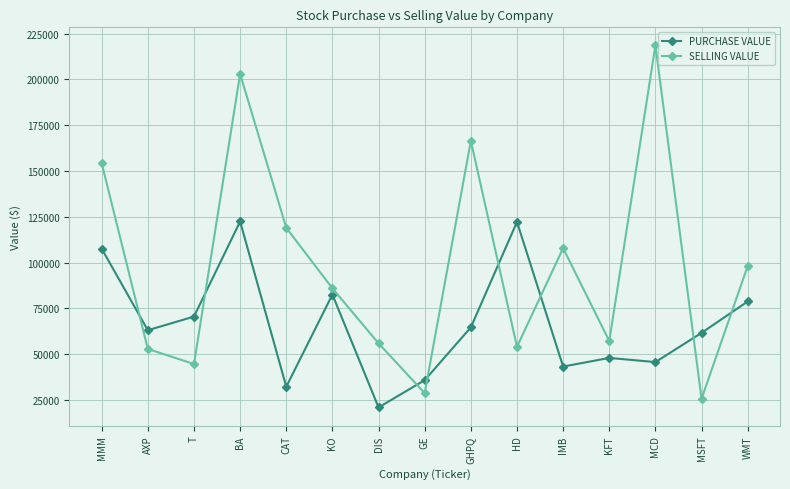

What is the difference between the maximum and second lowest values in the PURCHASE VALUE series?

90184.0